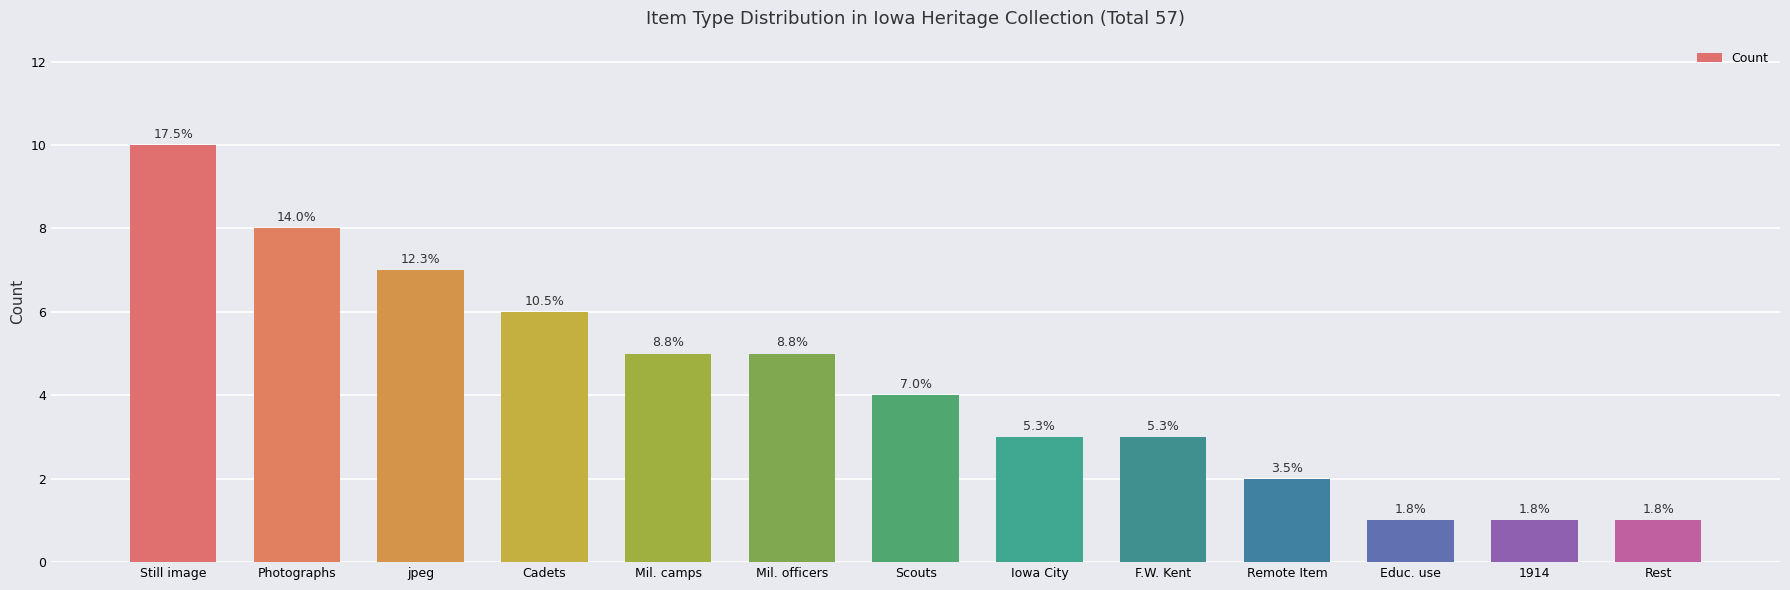

How many bars are there in total?

13